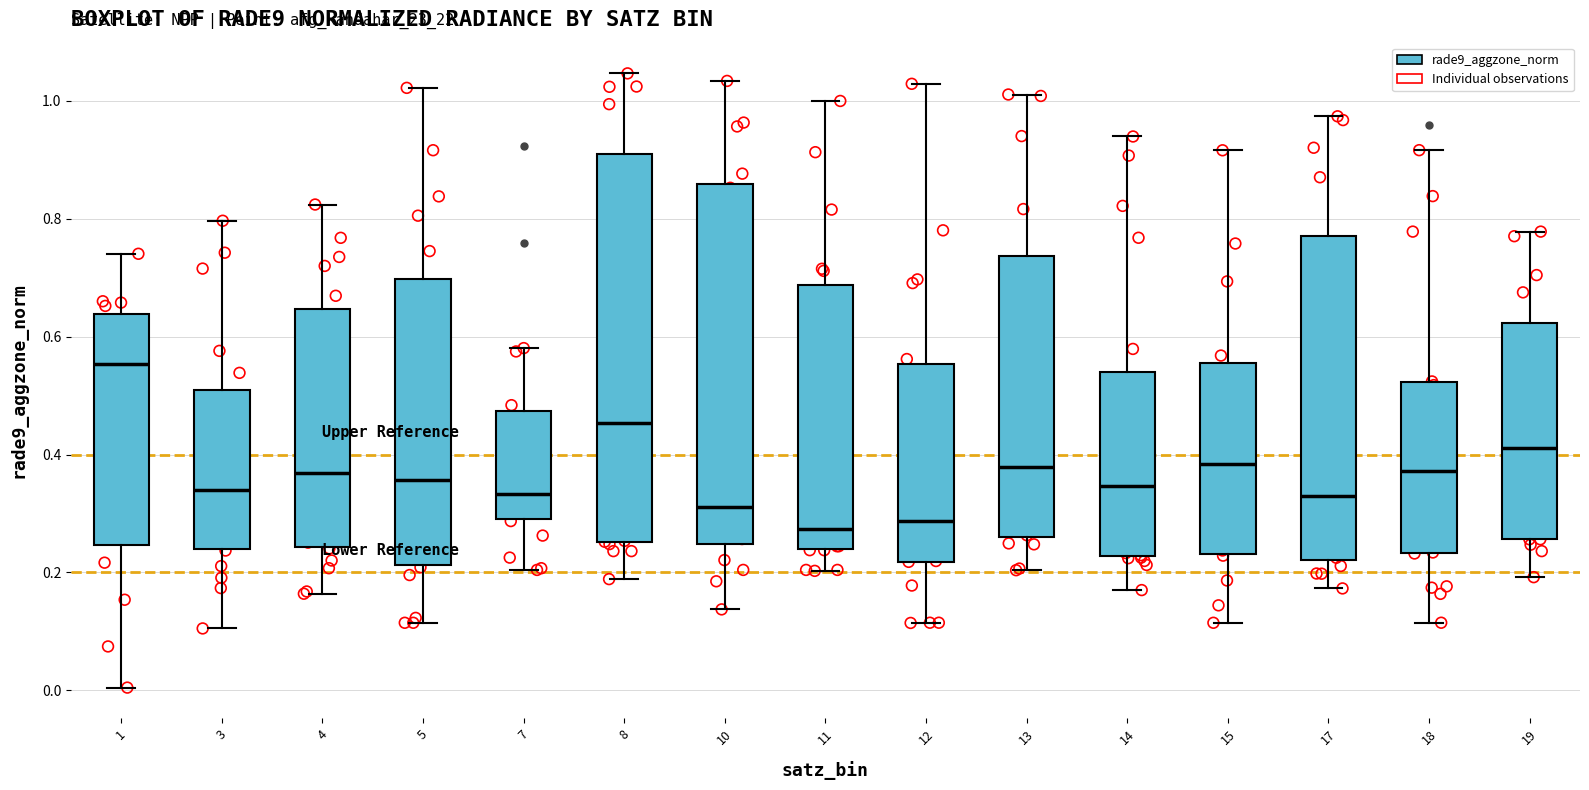

Reading left to right, transcribe this box plot: for each box, give where its median line is, the range the box spans, and where its two whiskers end, as read against the y-axis. The values are not printed on the chart, so give them approximately, as read against the axis.

1: median 0.56, box 0.24 to 0.64, whiskers 0.00 to 0.74
3: median 0.34, box 0.24 to 0.52, whiskers 0.10 to 0.80
4: median 0.36, box 0.24 to 0.64, whiskers 0.16 to 0.82
5: median 0.36, box 0.22 to 0.70, whiskers 0.12 to 1.02
7: median 0.34, box 0.30 to 0.48, whiskers 0.20 to 0.58
8: median 0.46, box 0.26 to 0.92, whiskers 0.18 to 1.04
10: median 0.32, box 0.24 to 0.86, whiskers 0.14 to 1.04
11: median 0.28, box 0.24 to 0.68, whiskers 0.20 to 1.00
12: median 0.28, box 0.22 to 0.56, whiskers 0.12 to 1.02
13: median 0.38, box 0.26 to 0.74, whiskers 0.20 to 1.02
14: median 0.34, box 0.22 to 0.54, whiskers 0.16 to 0.94
15: median 0.38, box 0.24 to 0.56, whiskers 0.12 to 0.92
17: median 0.32, box 0.22 to 0.78, whiskers 0.18 to 0.98
18: median 0.38, box 0.24 to 0.52, whiskers 0.12 to 0.92
19: median 0.42, box 0.26 to 0.62, whiskers 0.20 to 0.78